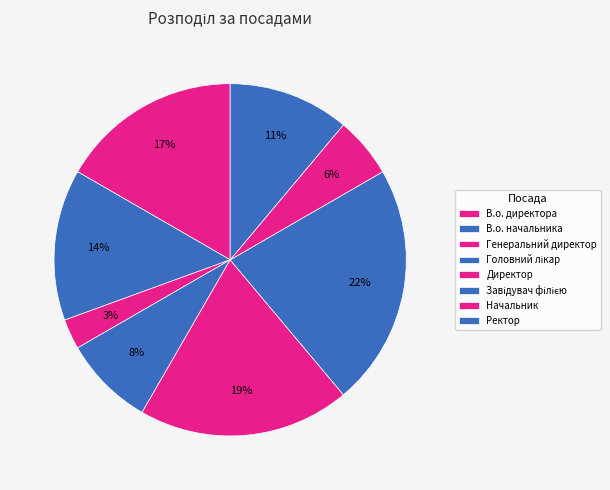

Does any single category account for the majority?

No